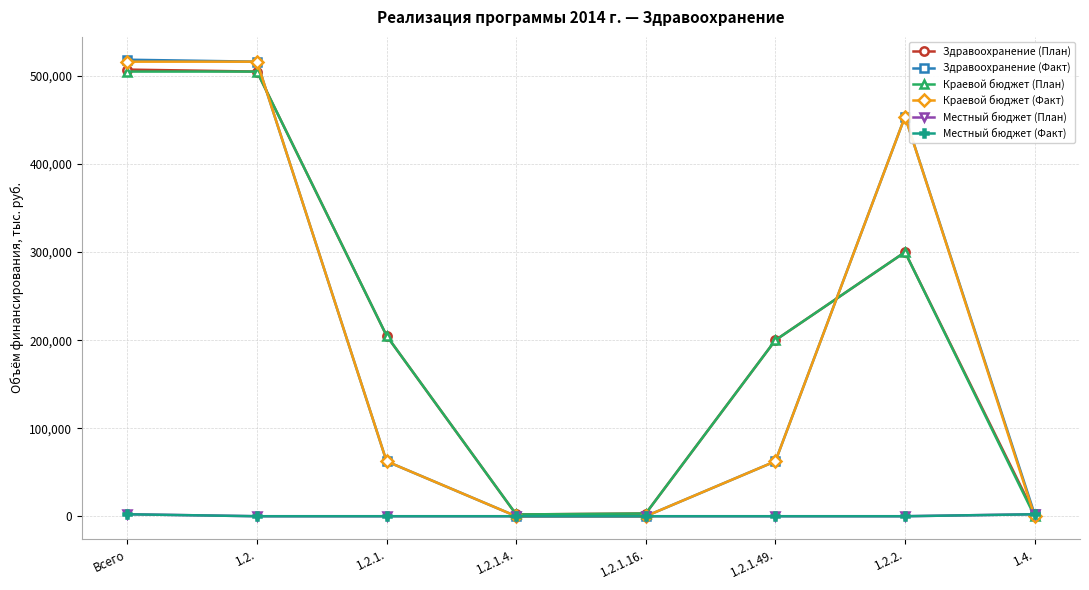

At how many categories does at least one series exceed 153118?

5